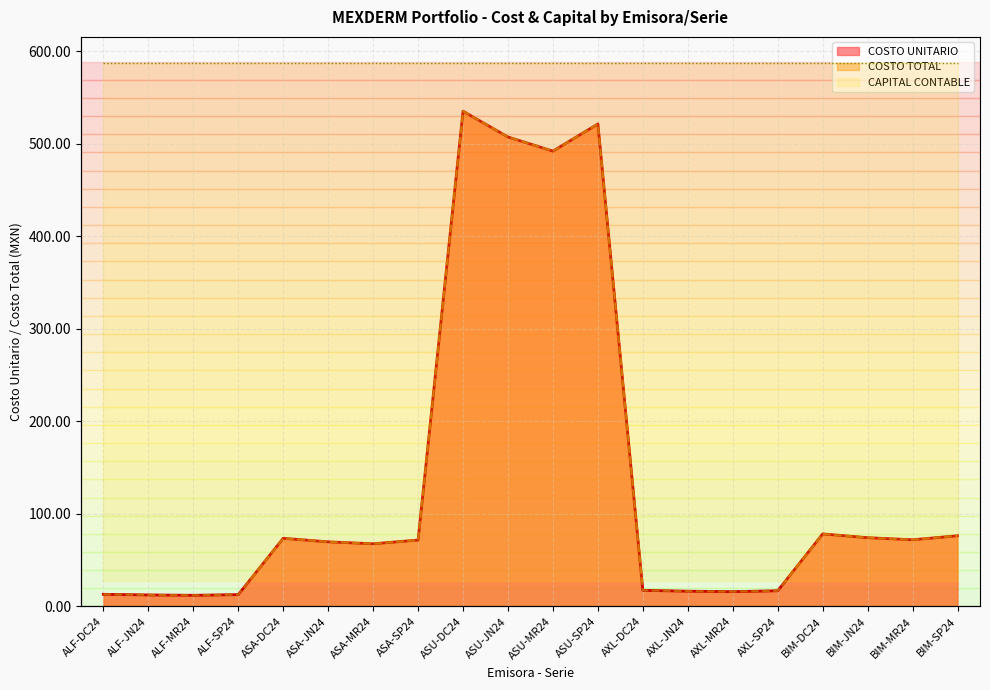

What is the label of the 10th point from the right?

ASU-MR24